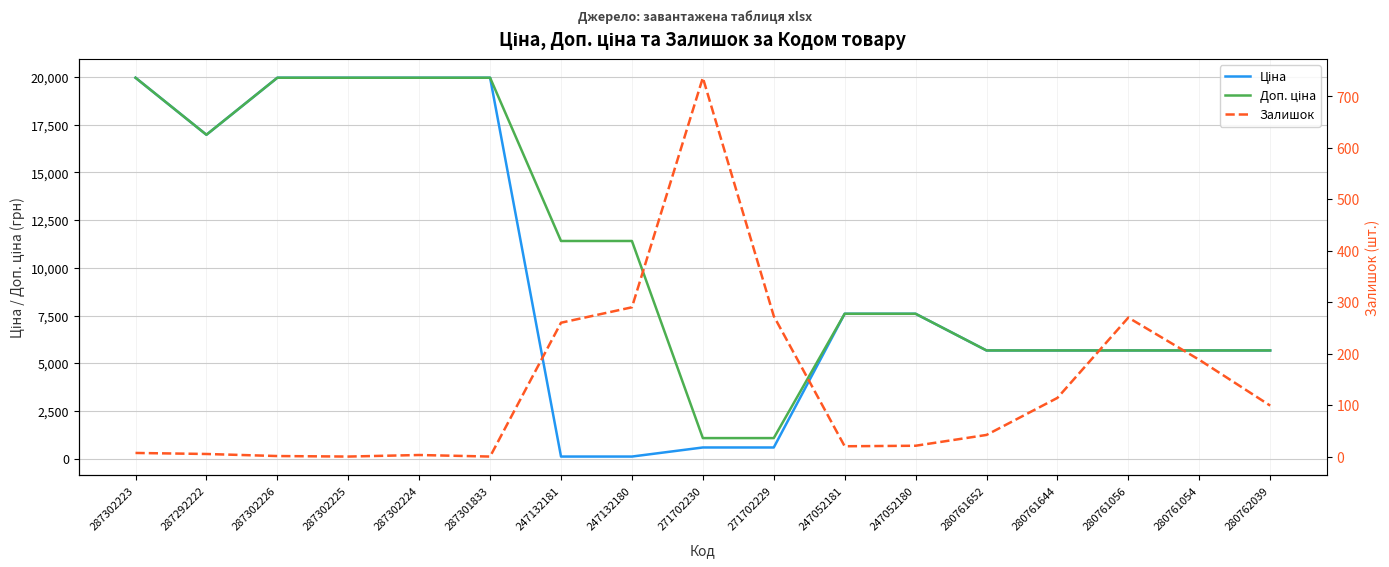

Is it true that Доп. ціна equals 5673.8 at 280761652?

True